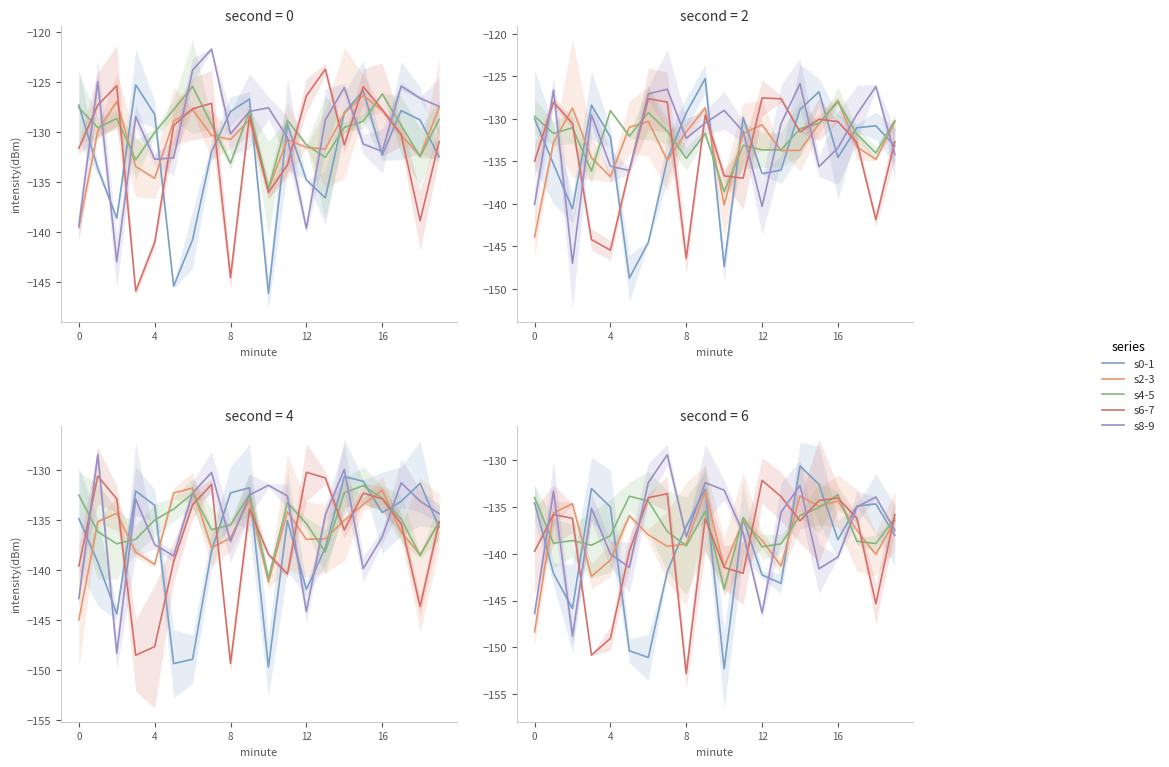

What is the difference between the maximum and second lowest values in the s0-1 series?

20.5